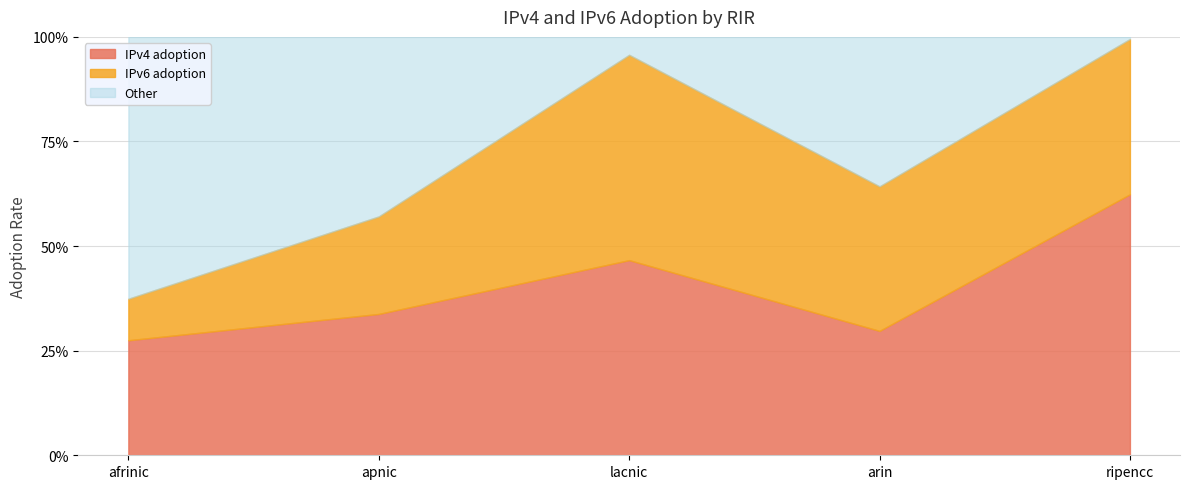

What is the difference between the maximum and minimum values in the IPv4 adoption series?

0.3